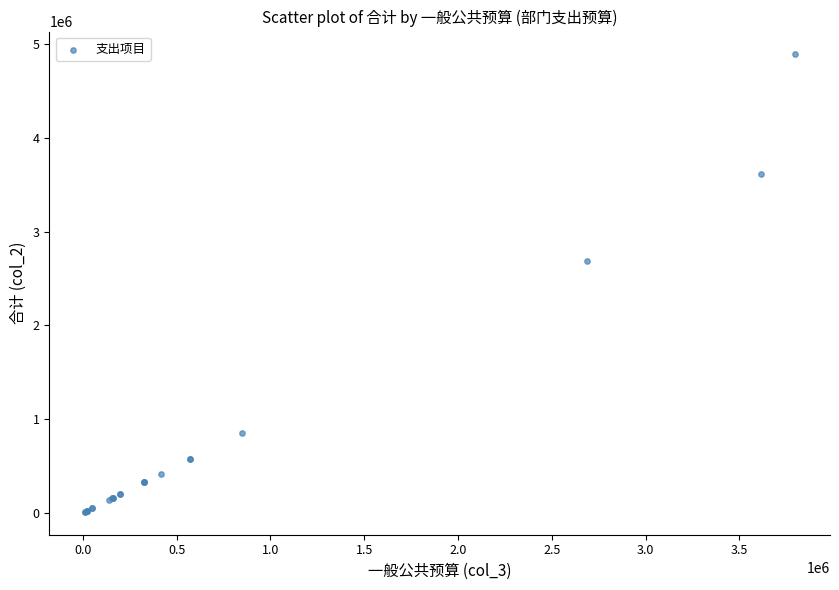

What Y value in the scatter plot is closest to 2450143?

2686306.8